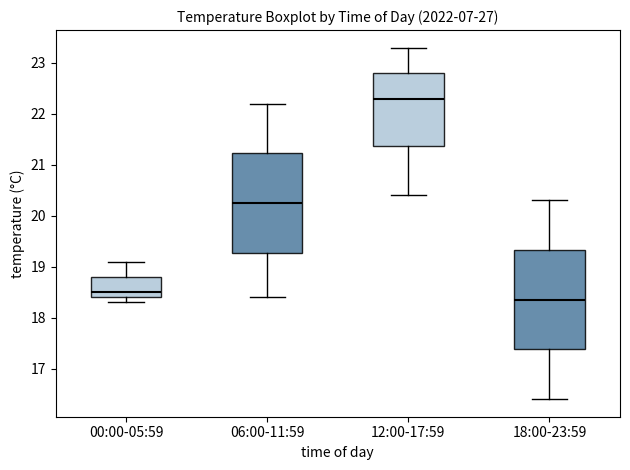

Where is the lower edge of the box for 00:00-05:59 on the y-axis? The values are not printed on the chart, so give them approximately, as read against the axis.

18.4